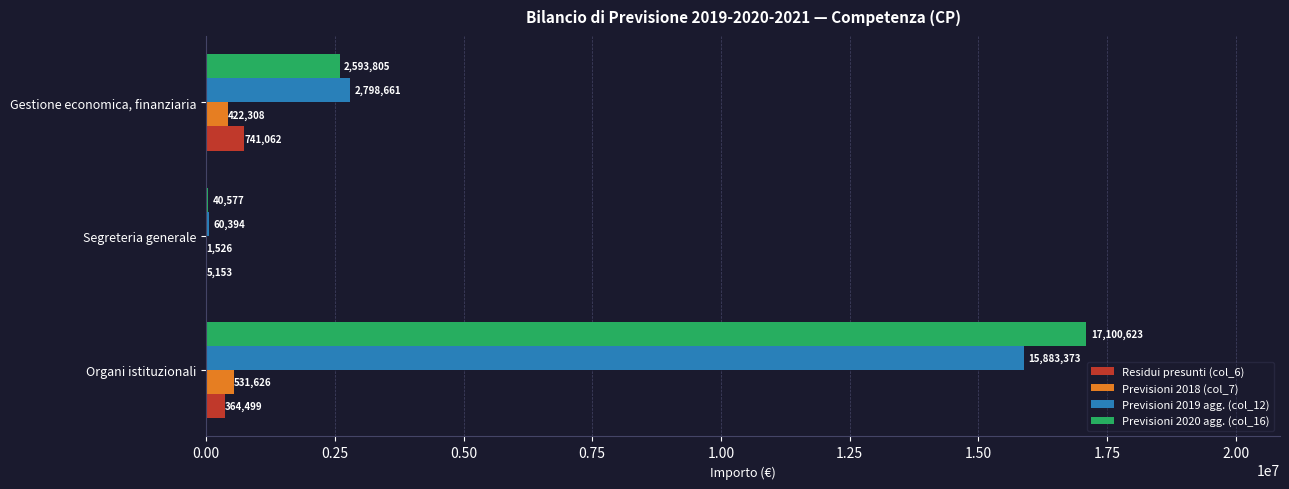

What is the maximum value shown in the chart?

17100622.7